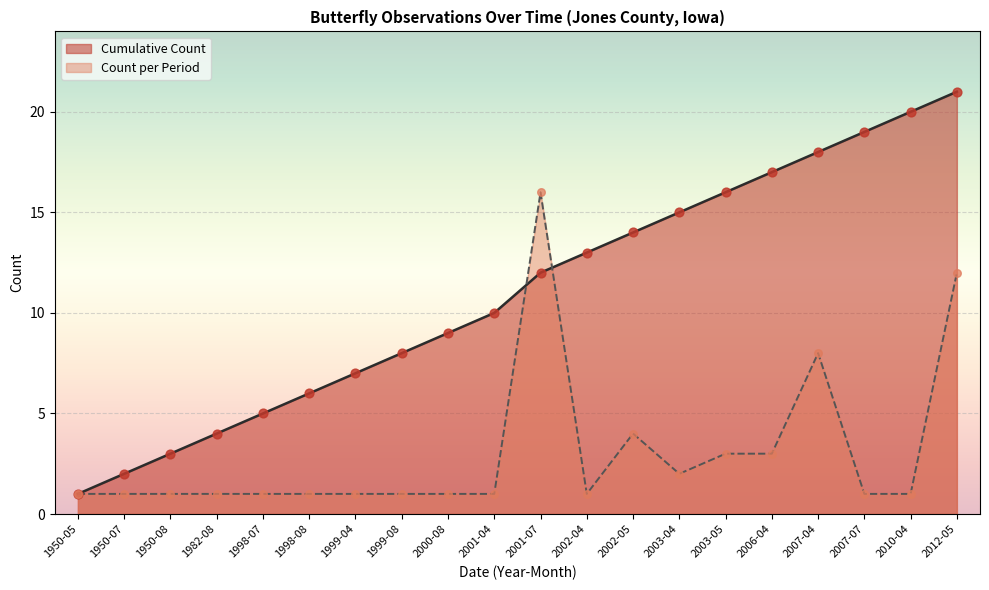

Which series reaches the minimum Y coordinate?

Cumulative Count